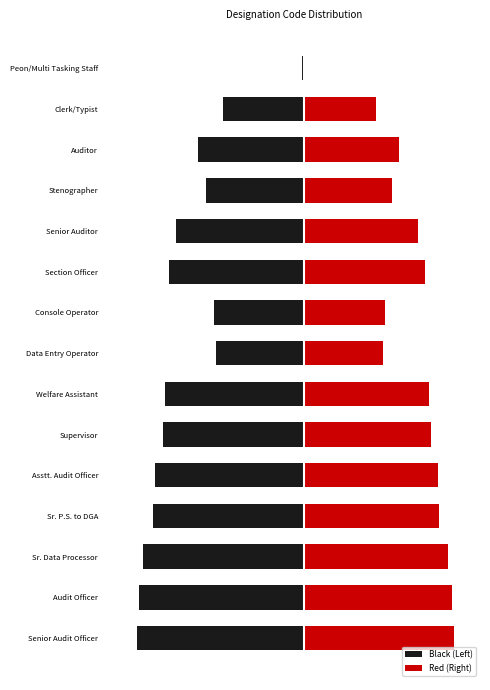

What is the average value of the Red (Right) series?

55.1